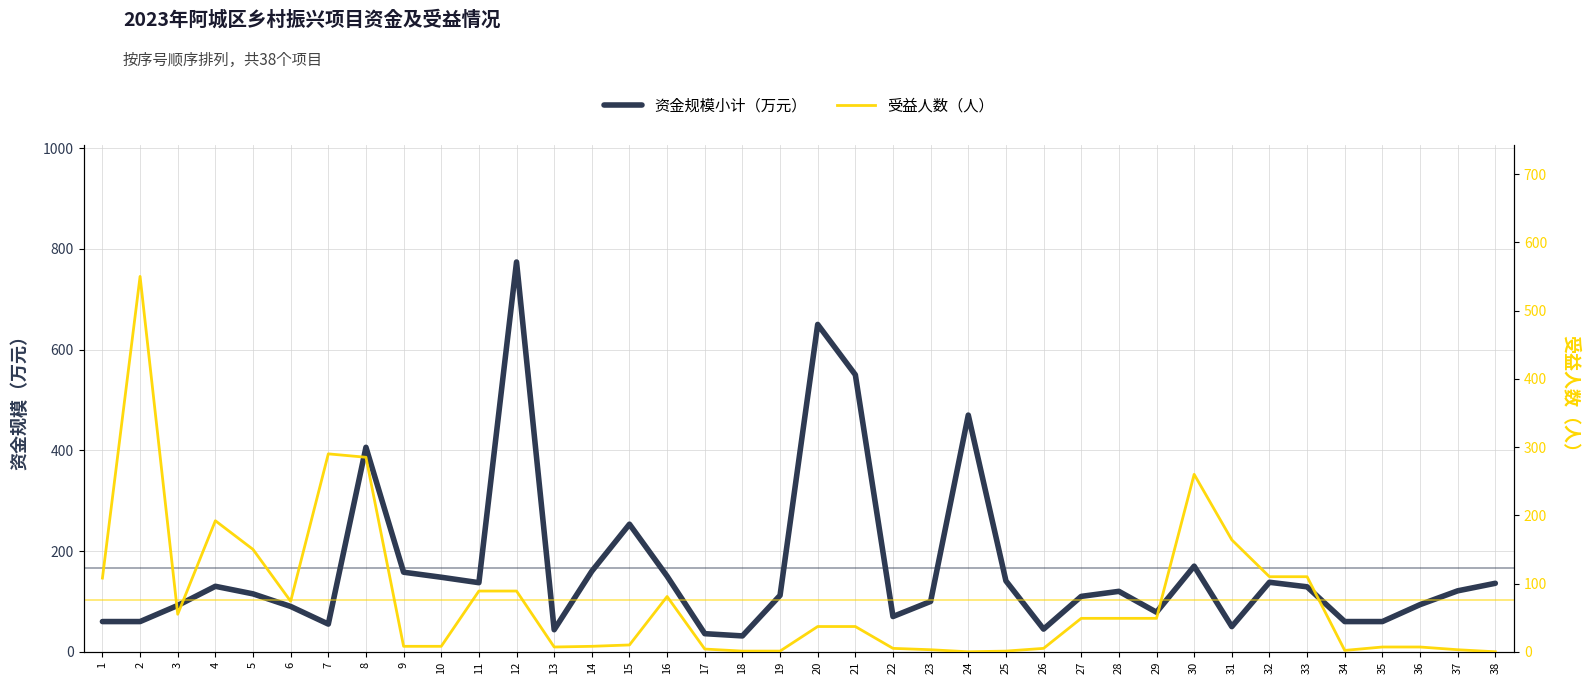

True or false: 受益人数（人） has a value of 109.7 at 30.

False